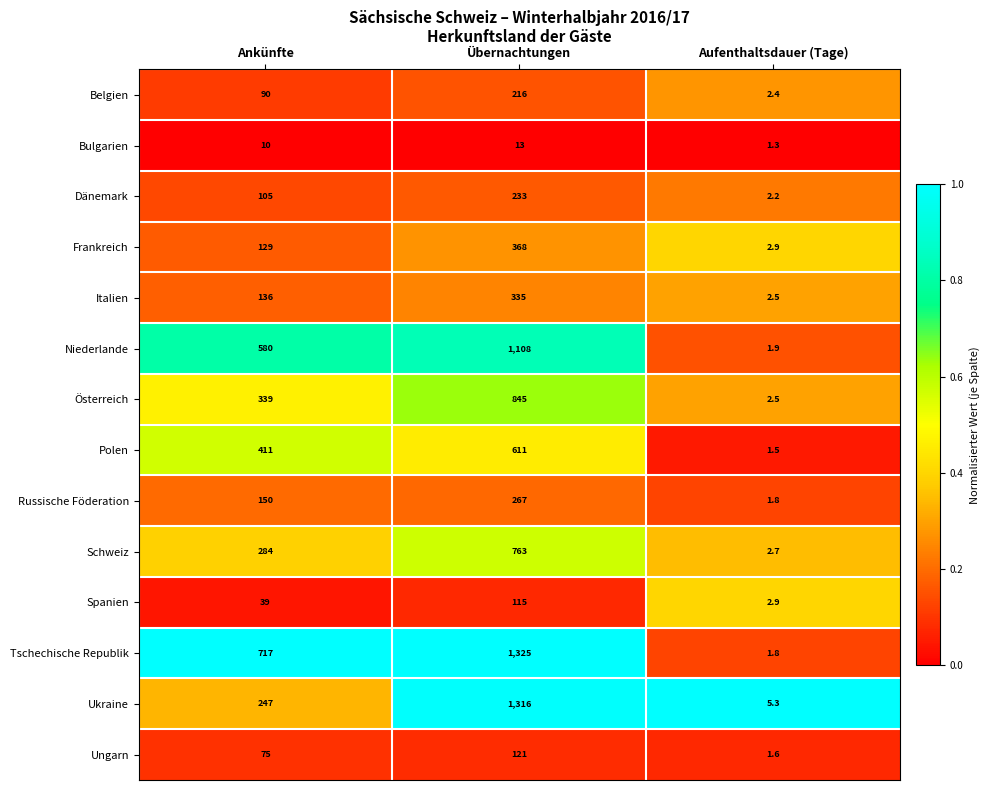

What is the difference between the Italien values at Aufenthaltsdauer (Tage) and Übernachtungen?

332.5